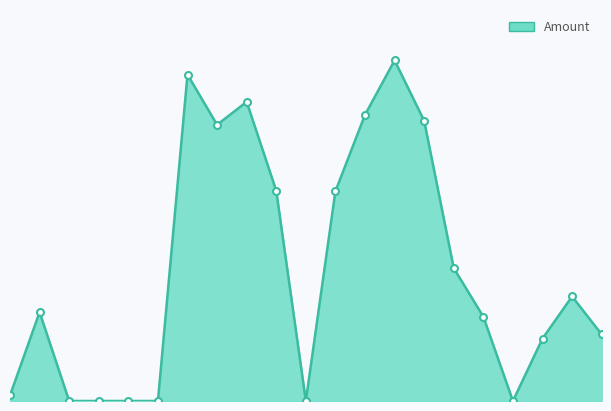

How many lines are shown in the chart?

1